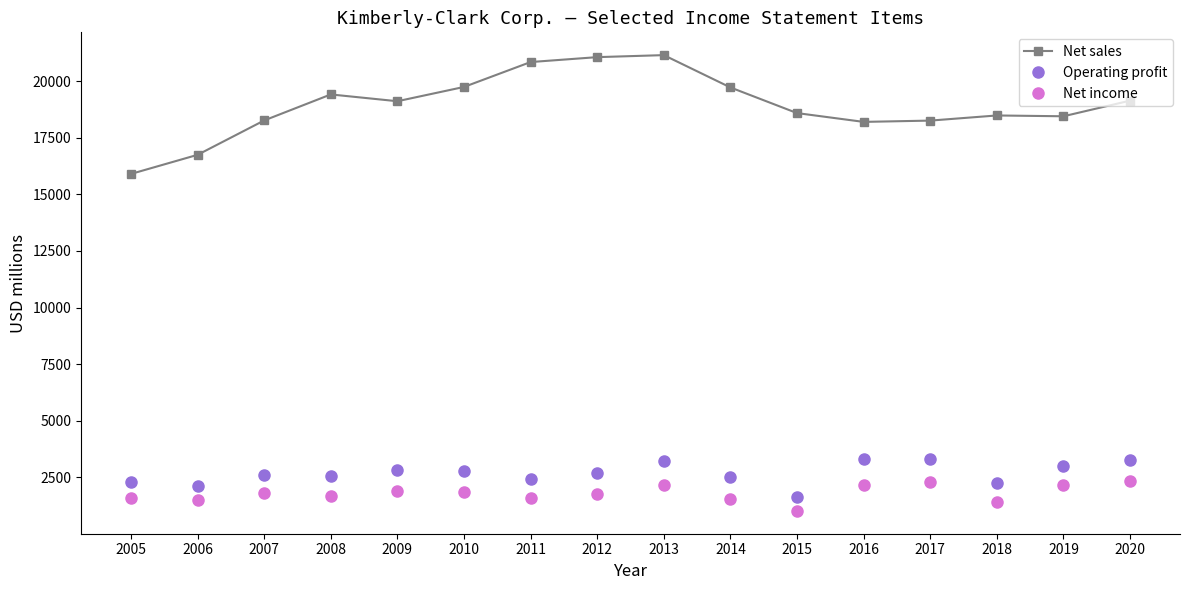

Which series has the widest spread of values?

Net sales